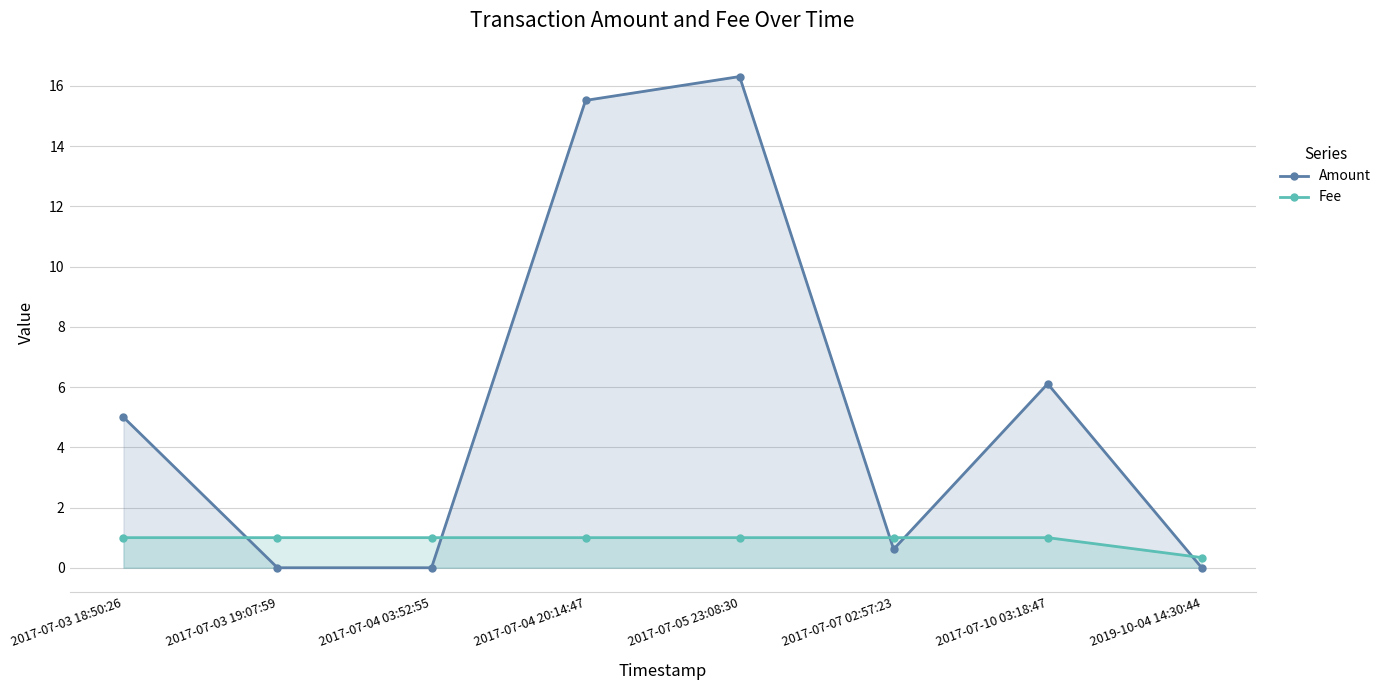

What is the spread (max minus min) of values at 2017-07-05 23:08:30?

15.3